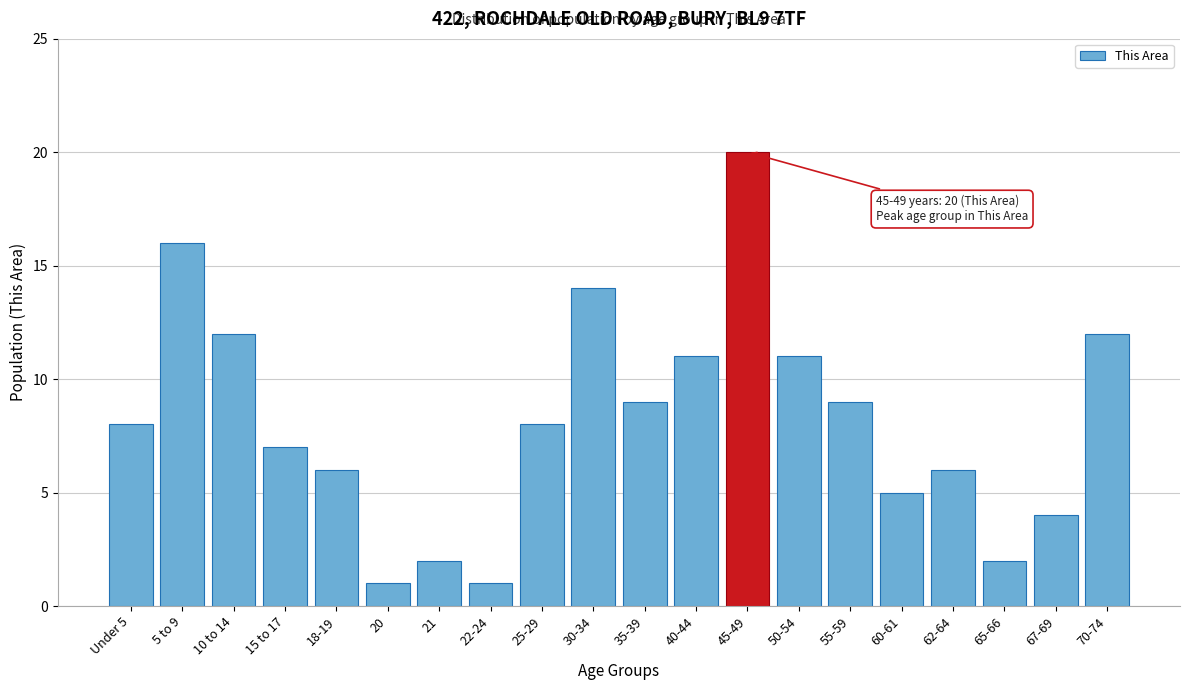

Reading right to left, extract all data points from this chart.

12	4	2	6	5	9	11	20	11	9	14	8	1	2	1	6	7	12	16	8